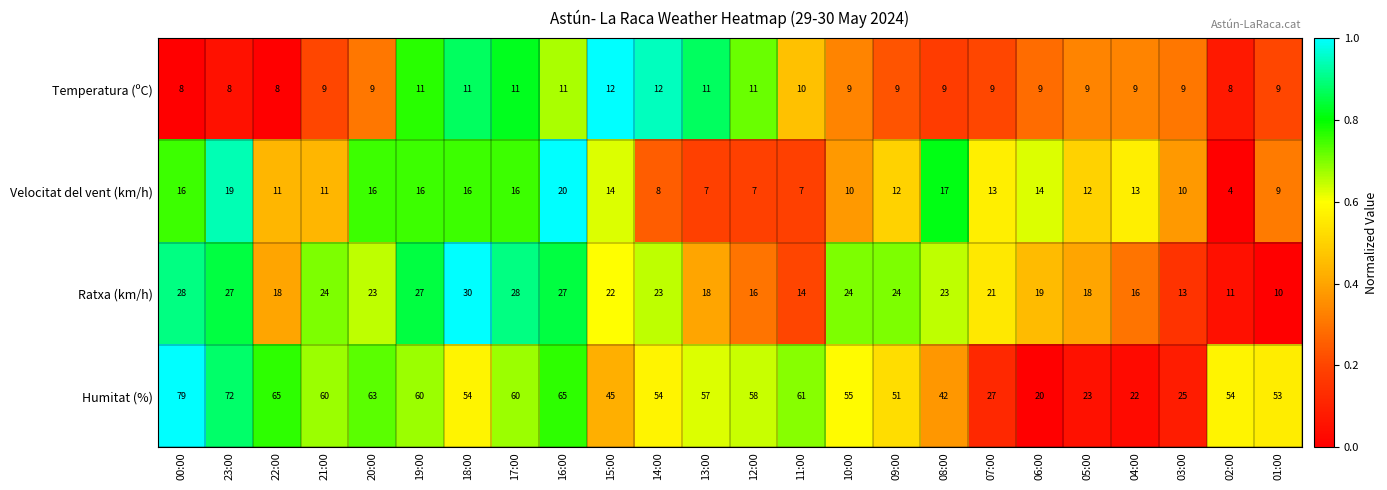

Rank the series by their maximum value, from highest to lowest.

Humitat (%), Ratxa (km/h), Velocitat del vent (km/h), Temperatura (ºC)